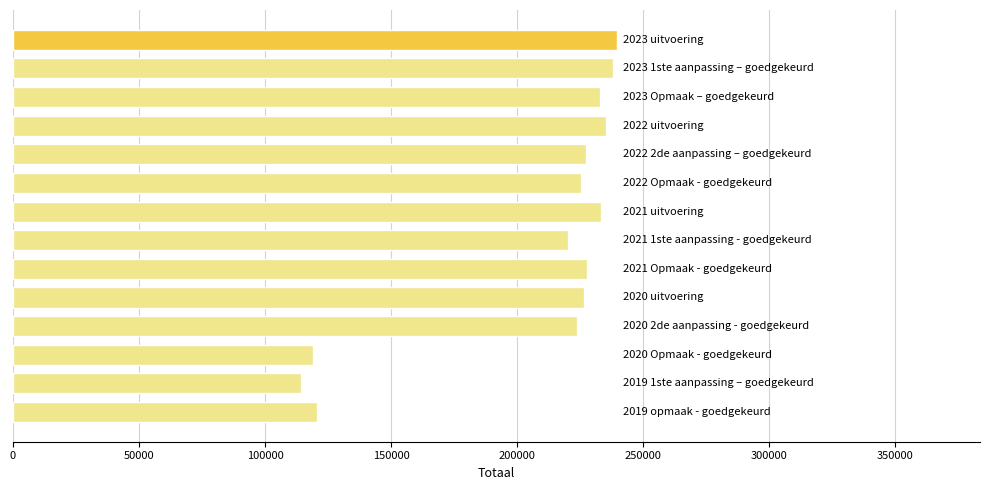

Does the chart contain any negative values?

No